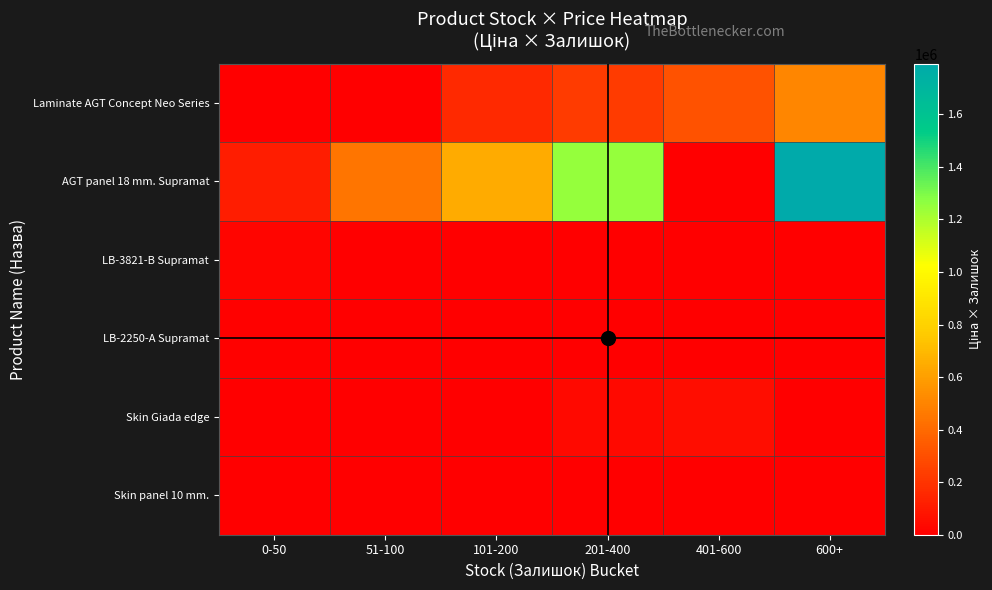

At 101-200, list the series in order from largest to smallest.

AGT panel 18 mm. Supramat, Laminate AGT Concept Neo Series, LB-3821-B Supramat, LB-2250-A Supramat, Skin Giada edge, Skin panel 10 mm.